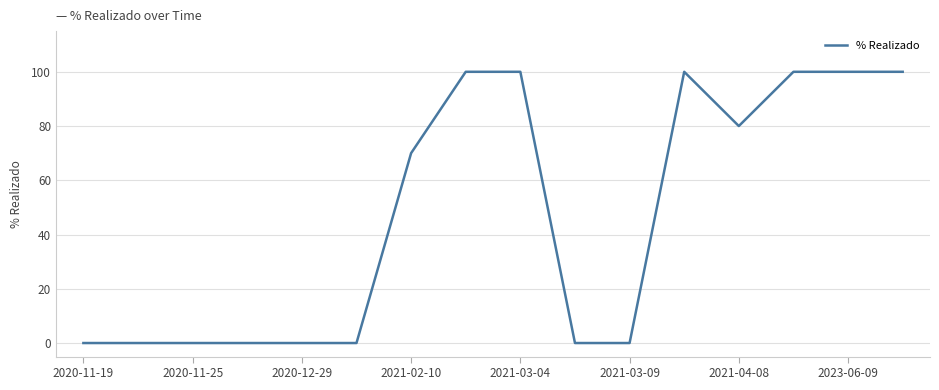

How many distinct data groups are displayed?

1